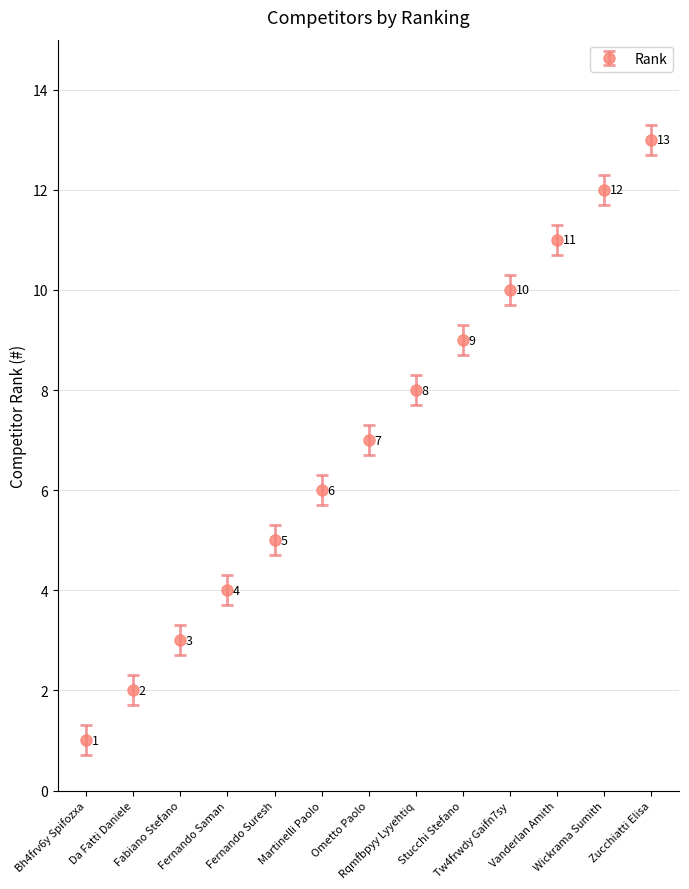

Rank the categories by value from highest to lowest.

Zucchiatti Elisa, Wickrama Sumith, Vanderlan Amith, Tw4frwdy Gaifn7sy, Stucchi Stefano, Rqmfbpyy Lyyehtiq, Ometto Paolo, Martinelli Paolo, Fernando Suresh, Fernando Saman, Fabiano Stefano, Da Fatti Daniele, Bh4frv6y Spifozxa